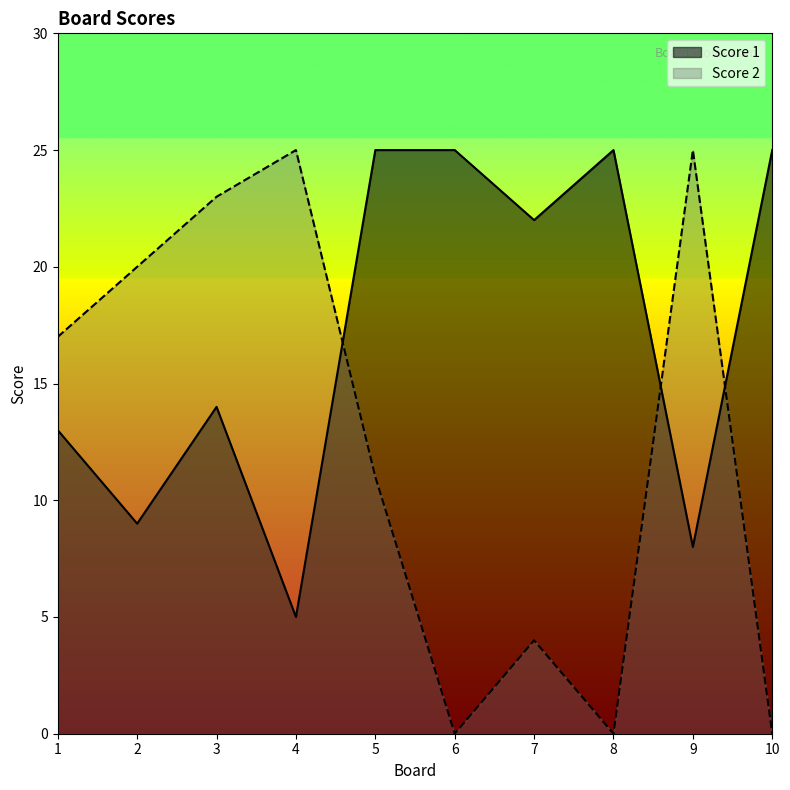

Where does the Score 1 series first go above 22?

5